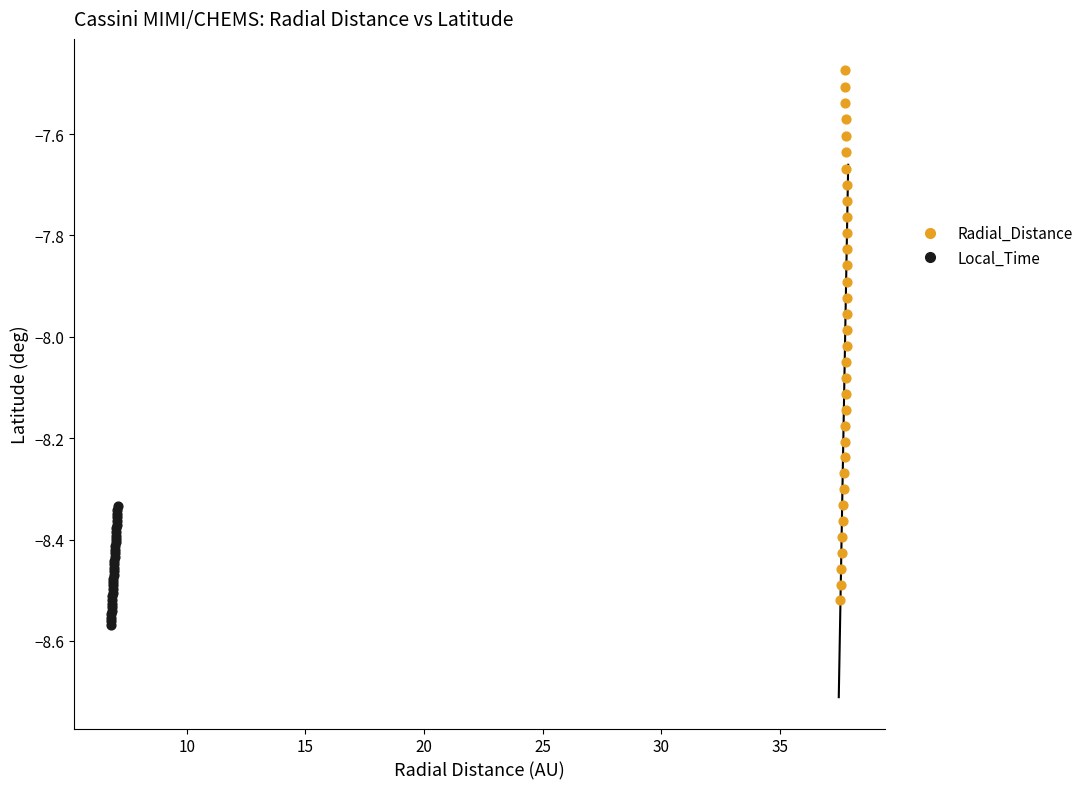

Which series has the widest spread of Y values?

Radial_Distance